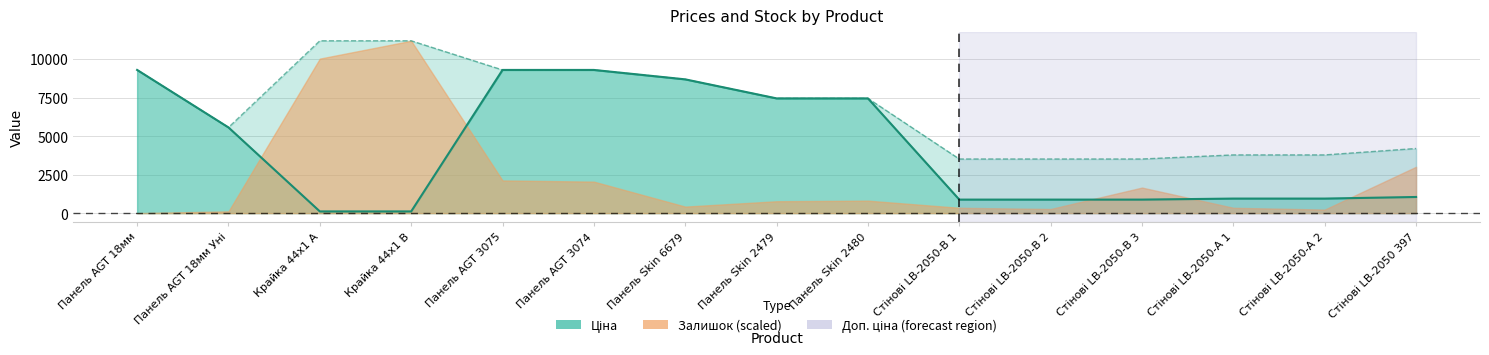

True or false: Ціна and Доп. ціна cross at least once.

False